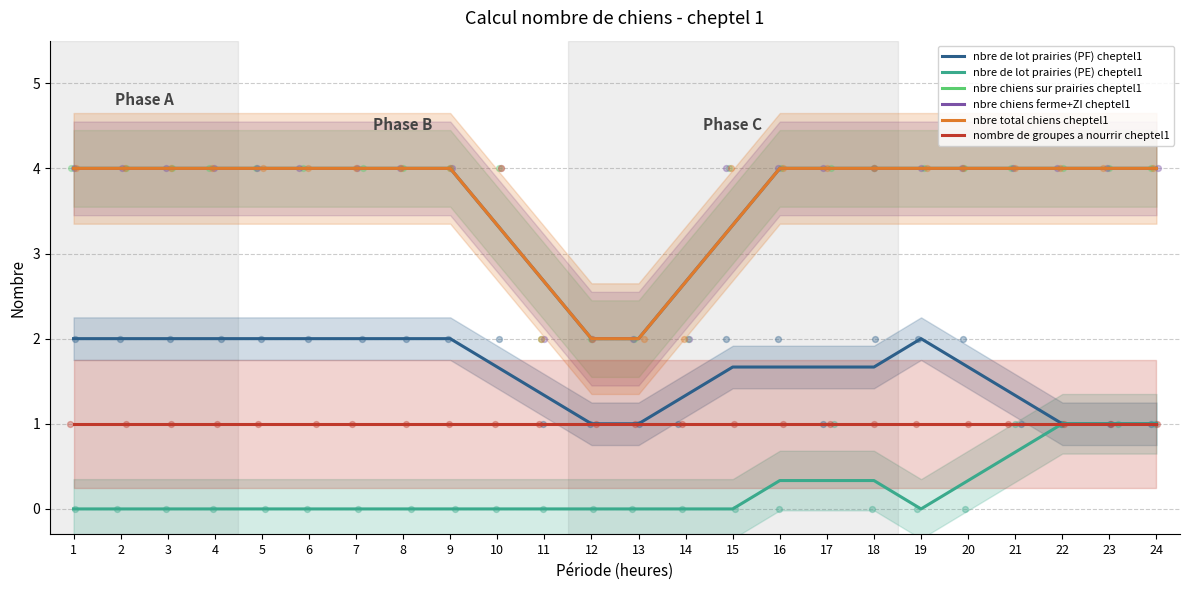

Which series has the largest Y range (max minus min)?

nbre chiens sur prairies cheptel1